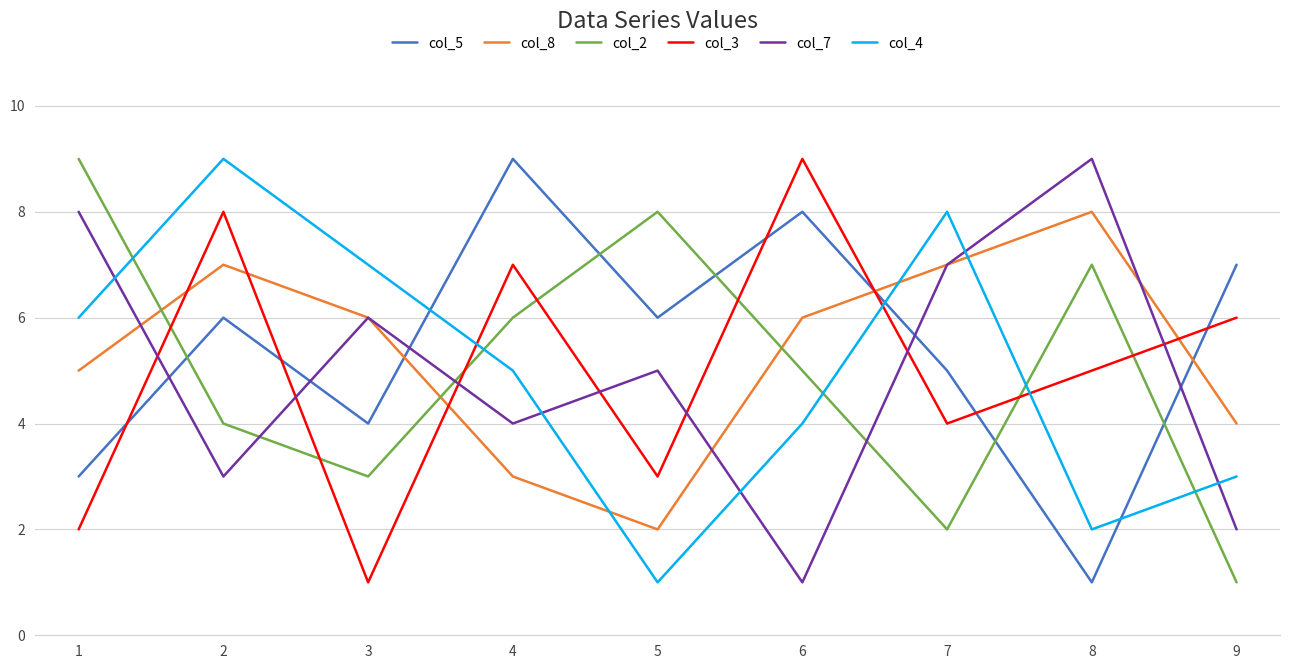

Between 3 and 8, which series saw the biggest shift?

col_4